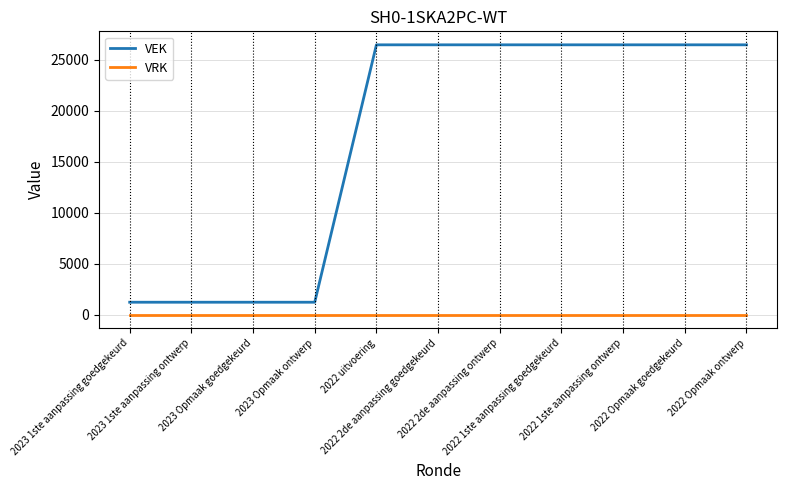

Rank the series by their maximum value, from lowest to highest.

VRK, VEK